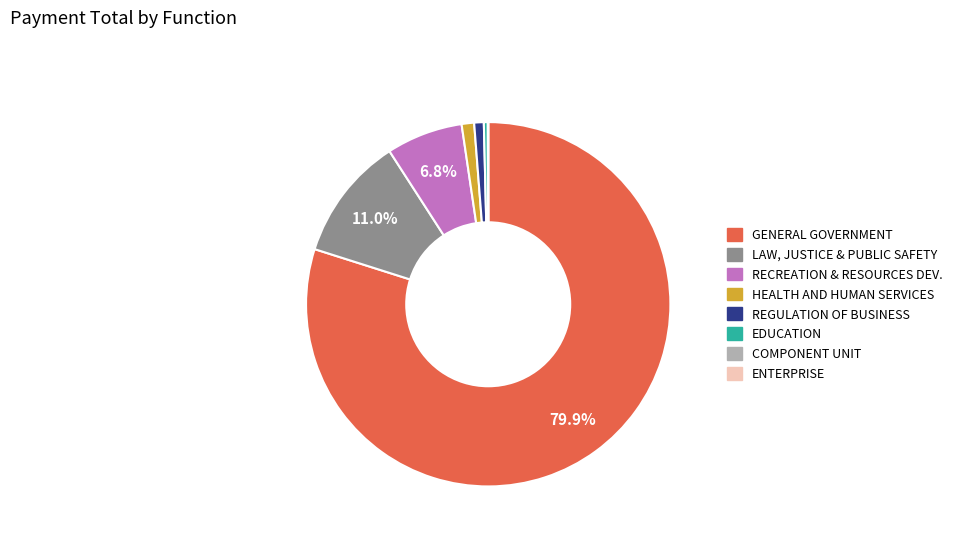

Is there any slice that represents more than half of the pie?

Yes